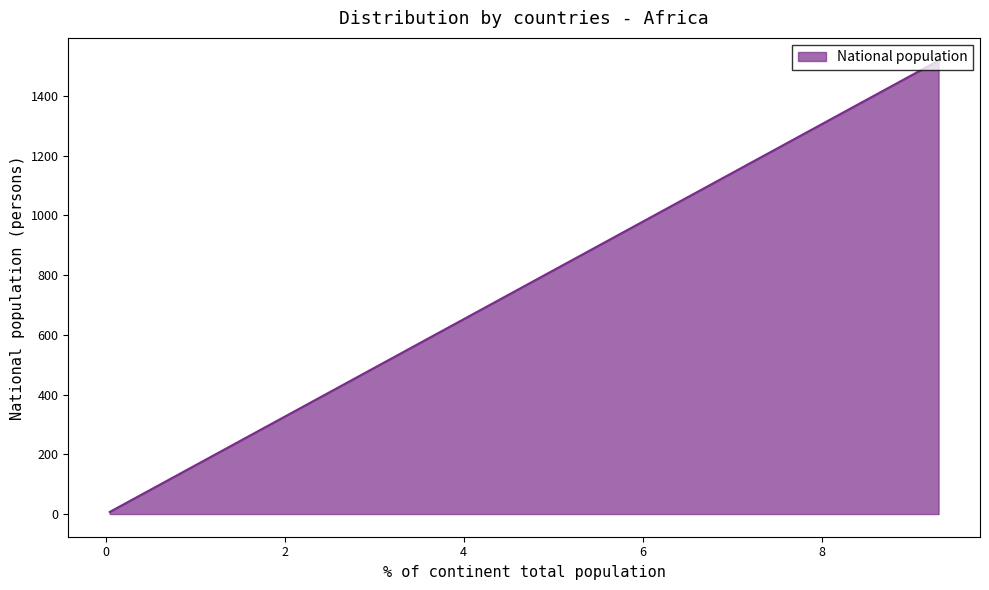

What is the difference between the maximum and minimum values?

1511